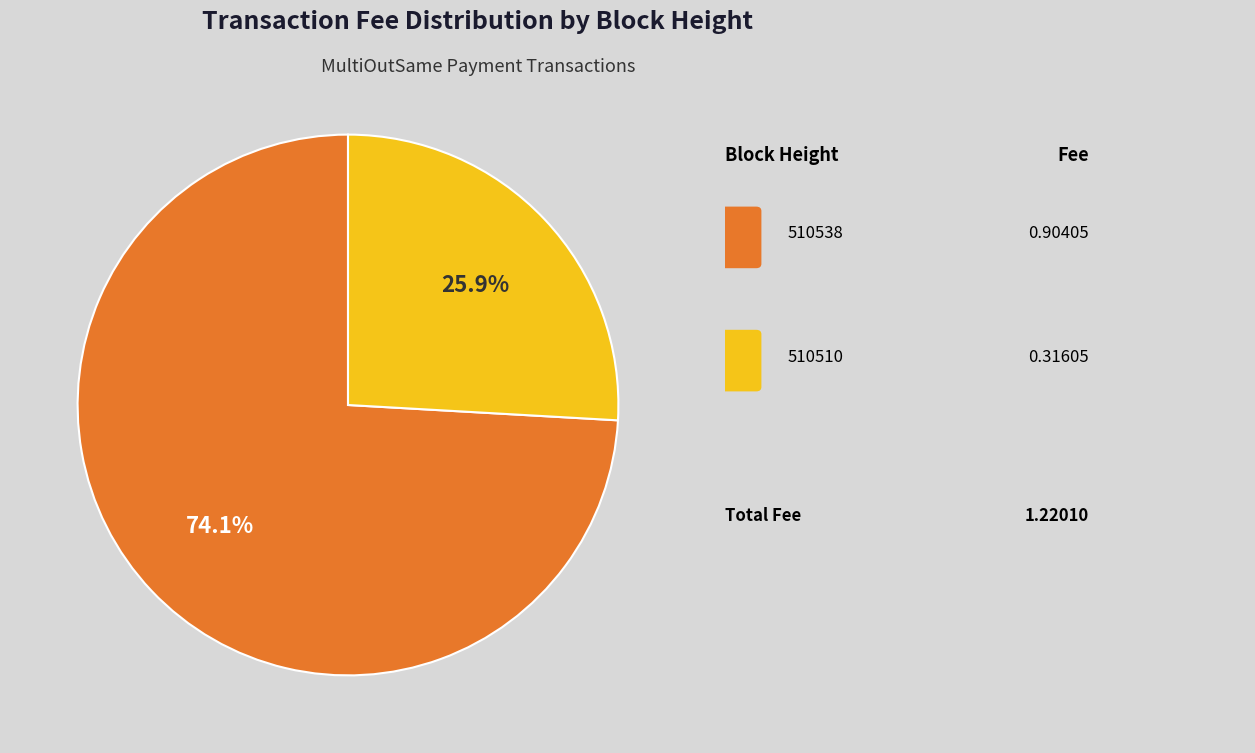

Is there any slice that represents more than half of the pie?

Yes